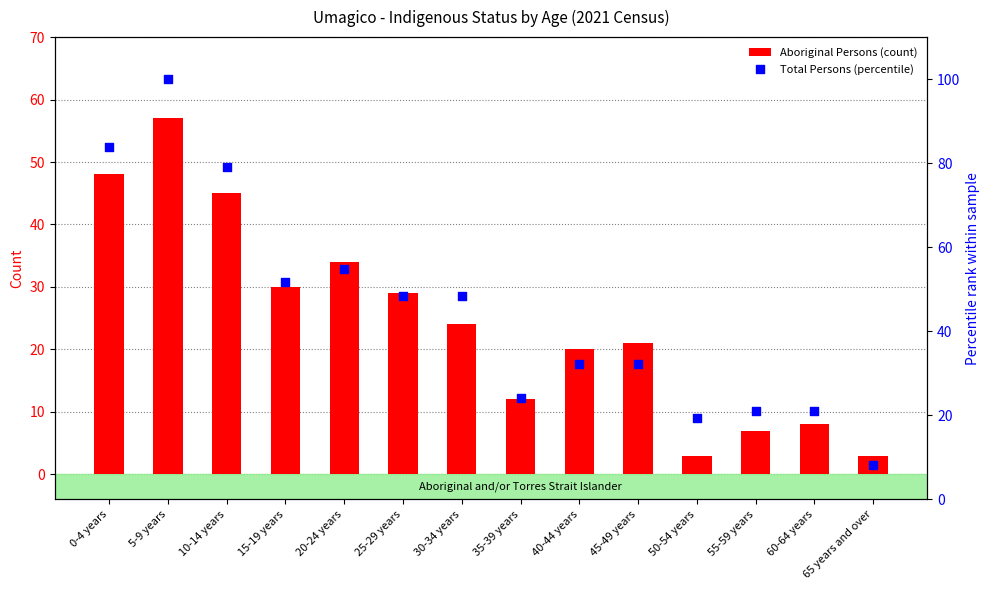

At how many categories does at least one series exceed 96?

1